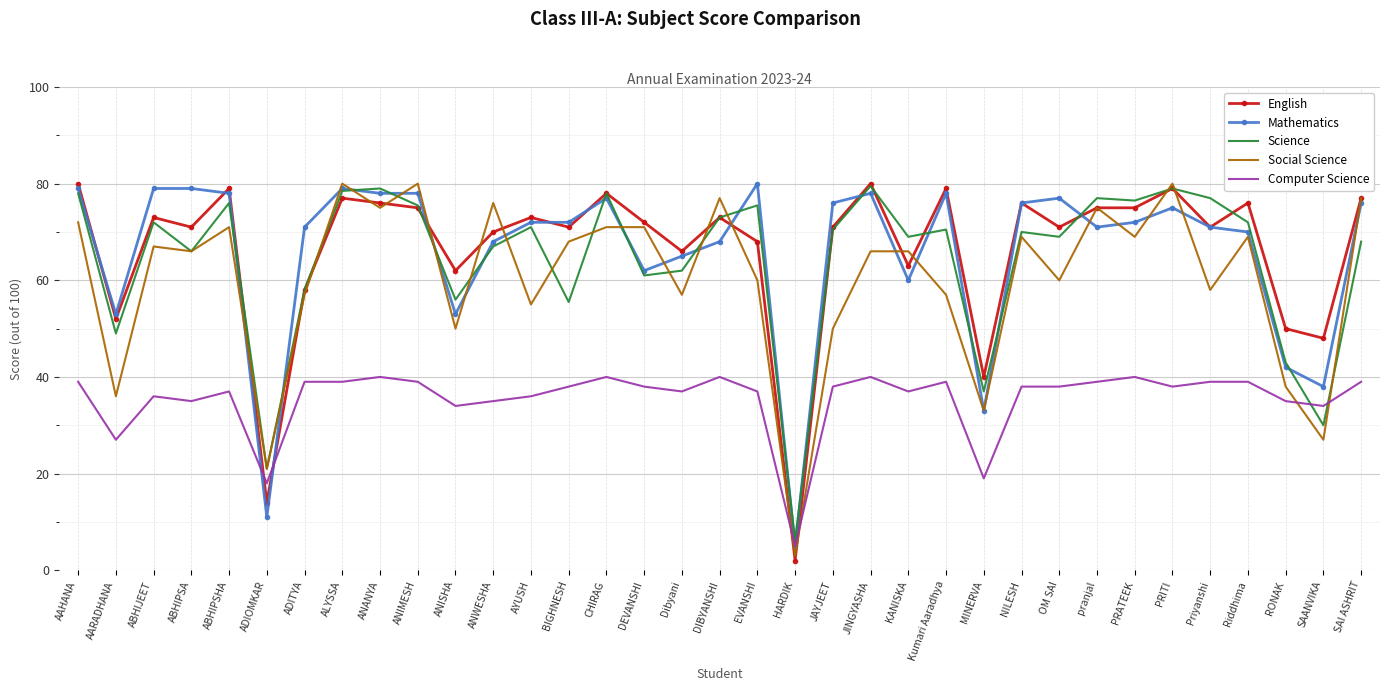

At how many categories does at least one series exceed 12?

34